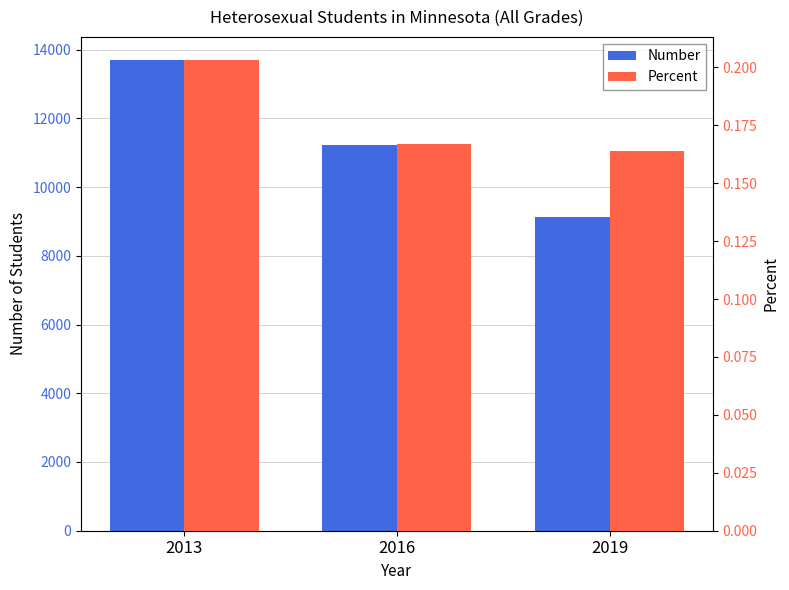

List the labels in order of Number value, largest first.

2013, 2016, 2019